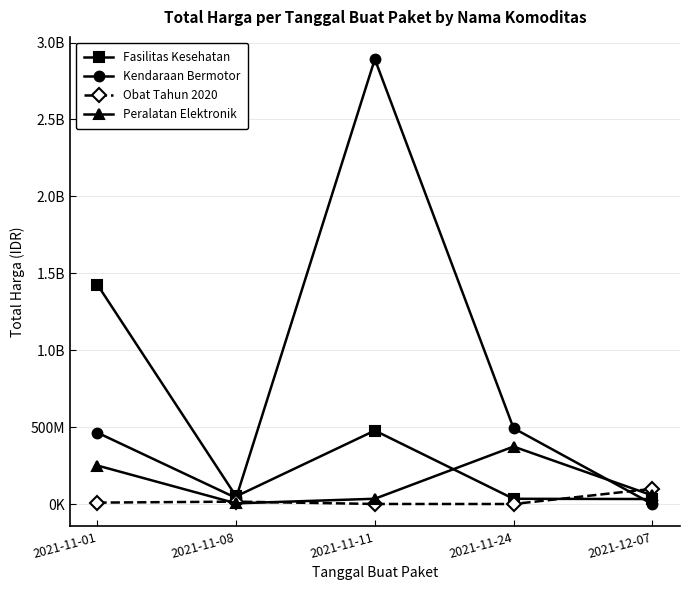

What are all the series names shown in the legend?

Fasilitas Kesehatan, Kendaraan Bermotor, Obat Tahun 2020, Peralatan Elektronik